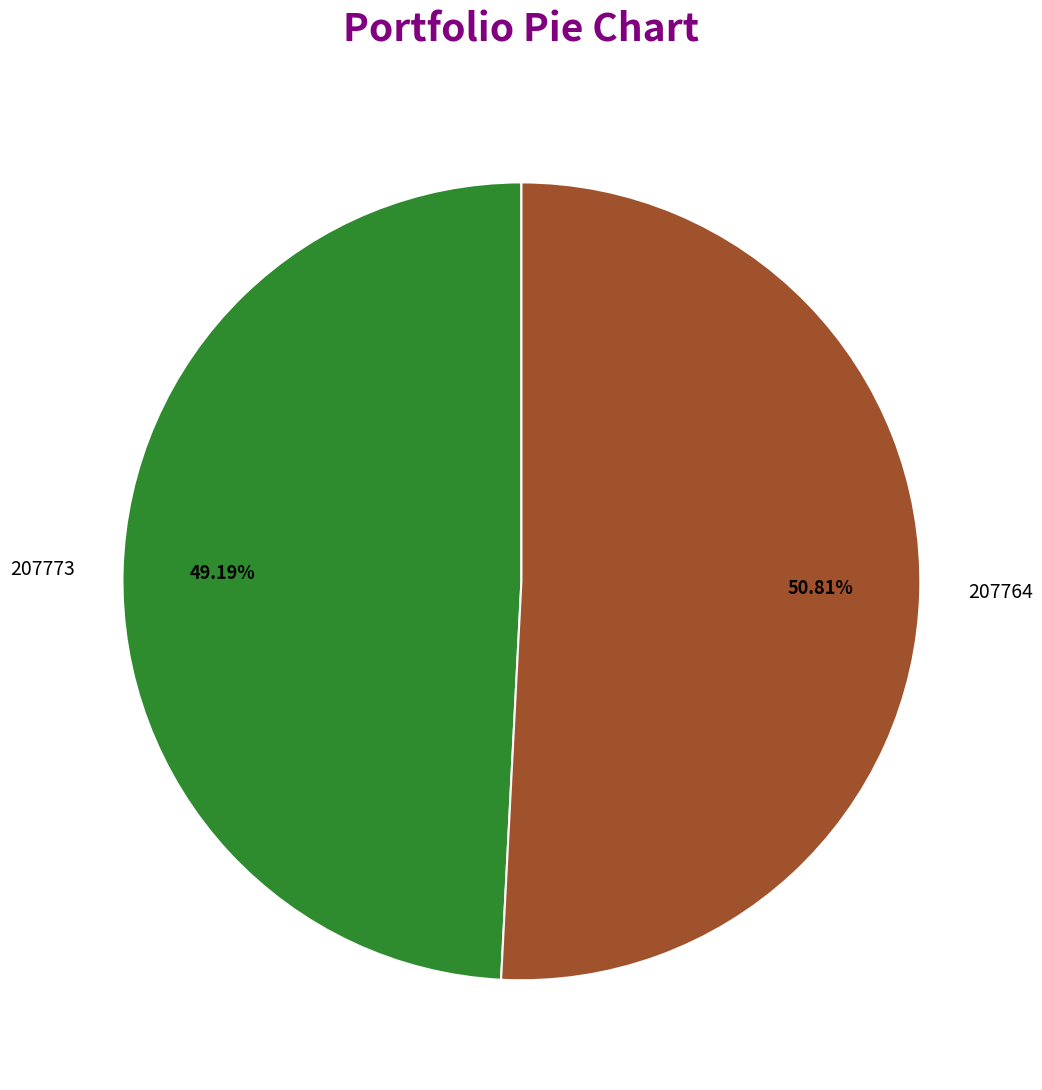

Which category has the biggest portion of the pie?

207764